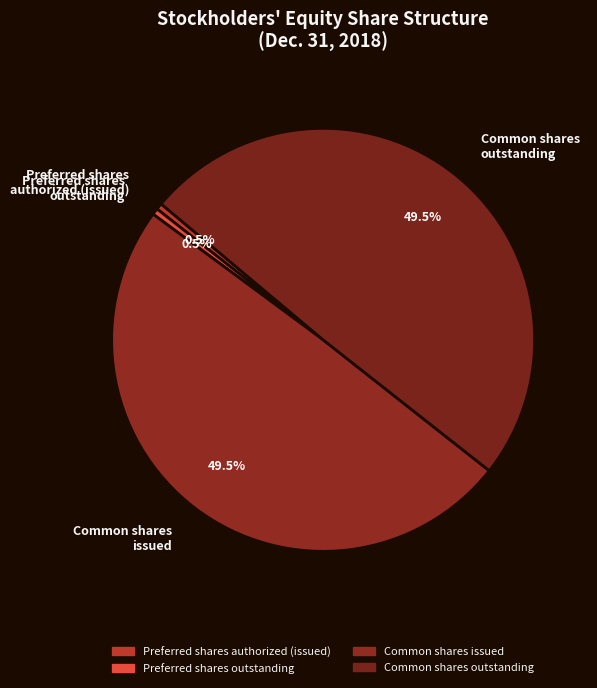

Is there a majority slice in this chart?

No